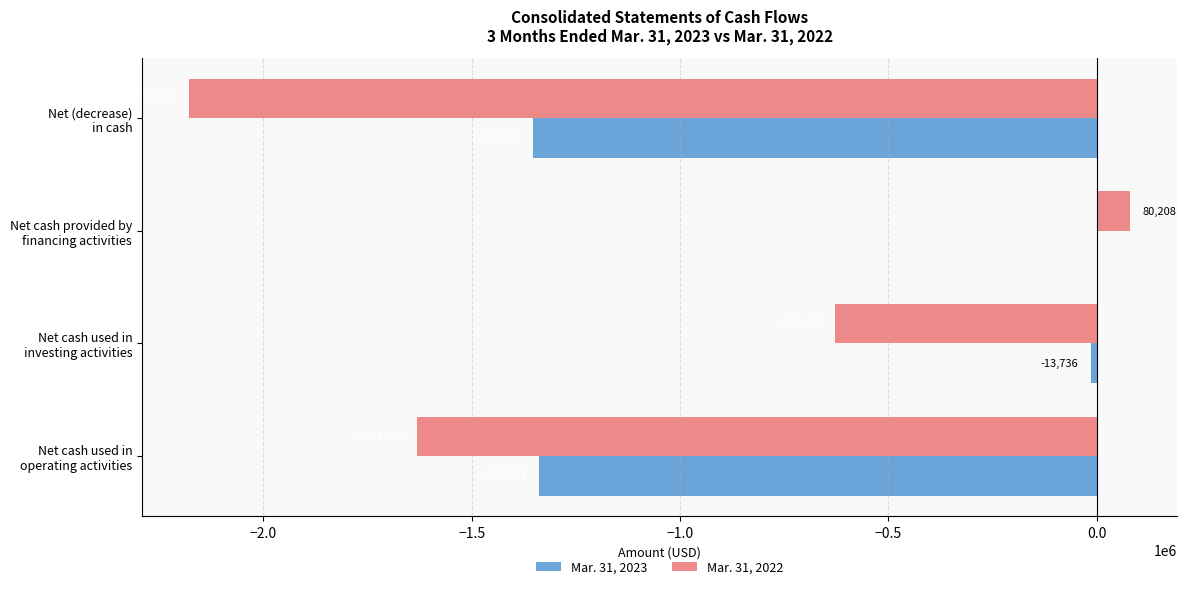

What is the sum of all Mar. 31, 2022 values?

-4357128